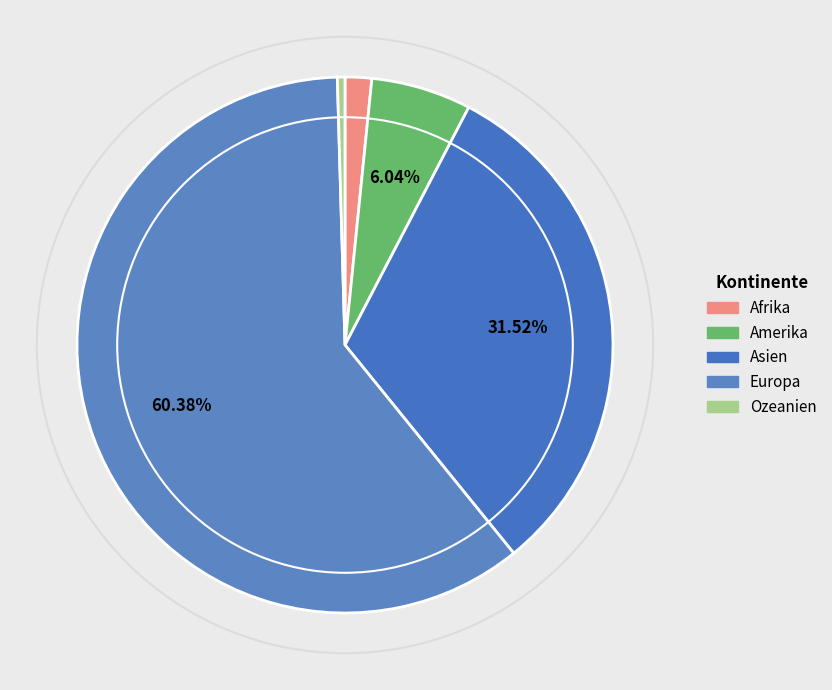

How many segments does this pie chart have?

5